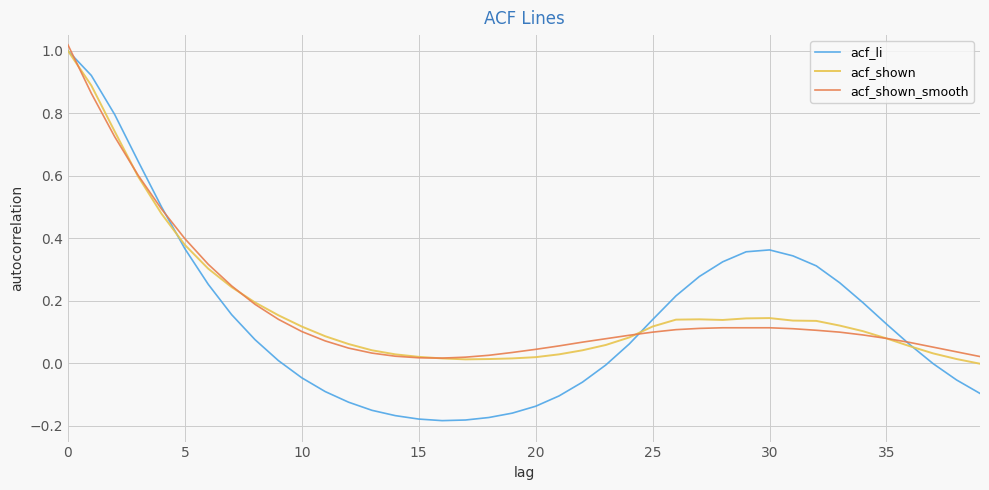

What are all the series names shown in the legend?

acf_li, acf_shown, acf_shown_smooth